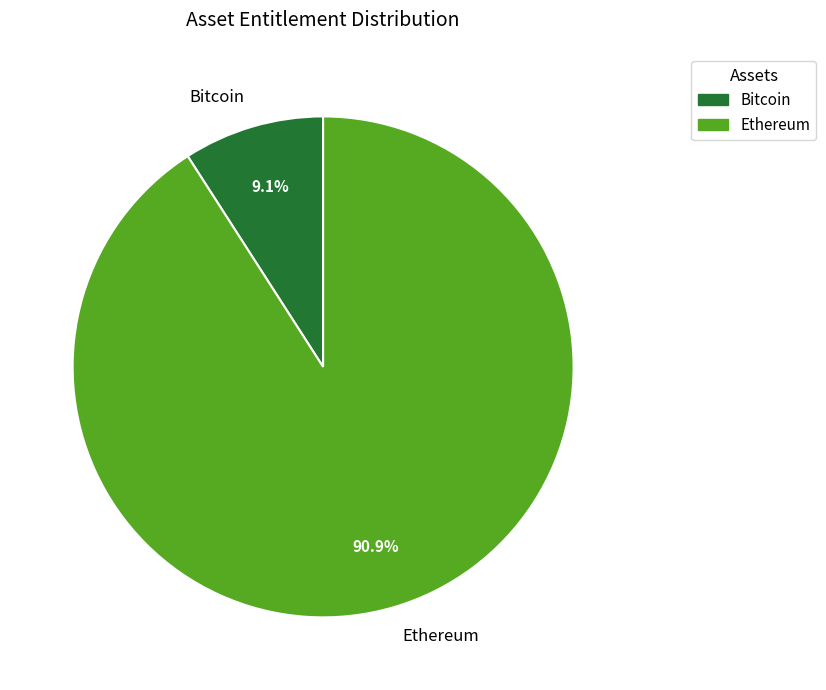

What is the smallest slice in the pie chart?

Bitcoin